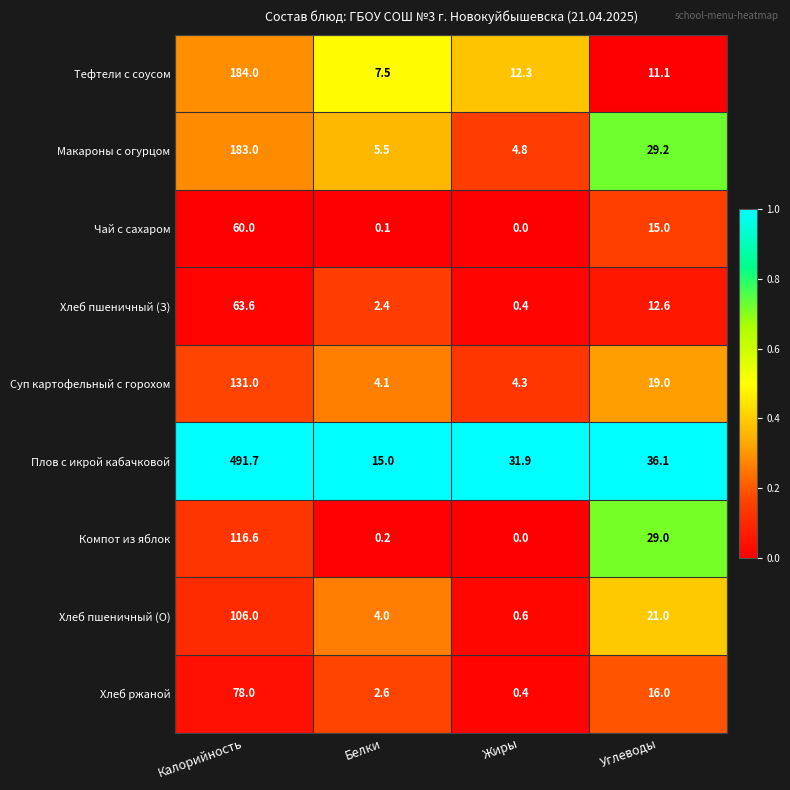

The value of Хлеб пшеничный (З) at Белки is 3.2. True or false?

False